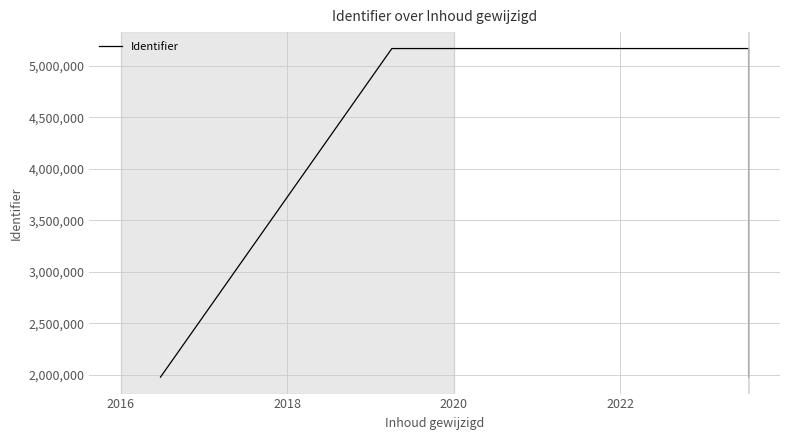

What is the maximum value shown in the chart?

5165466